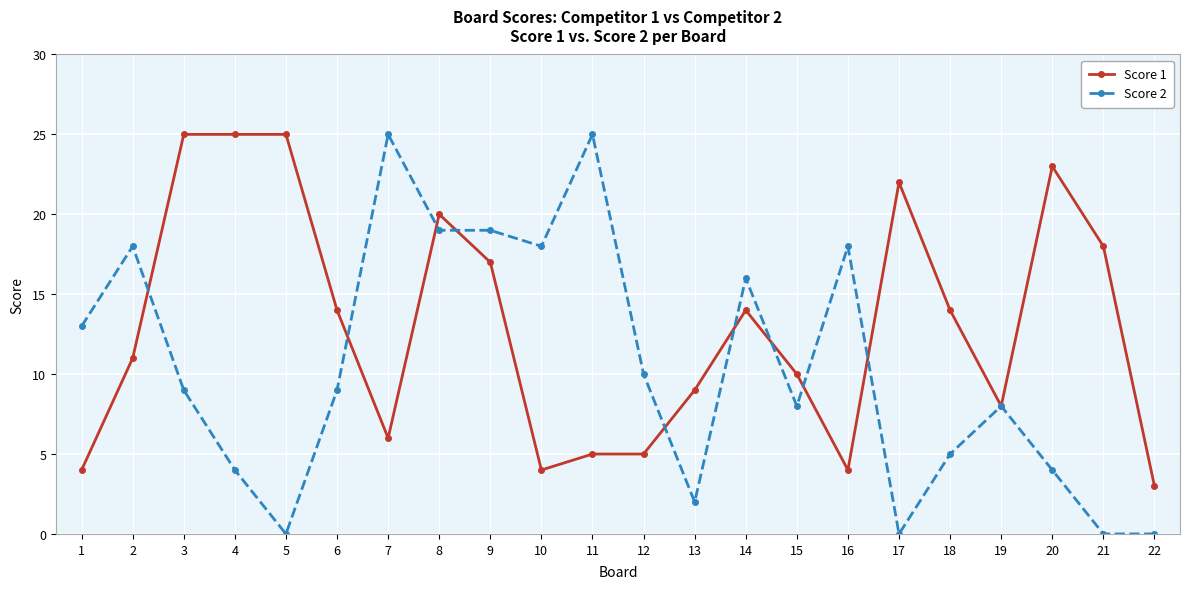

What is the value of the Score 1 point at the 7th from the left?

6